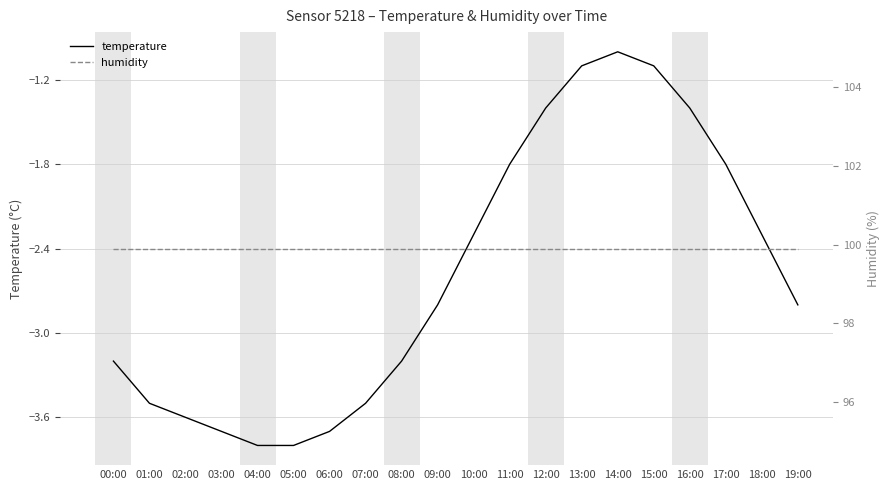

List the series in order of their overall mean, lowest first.

temperature, humidity